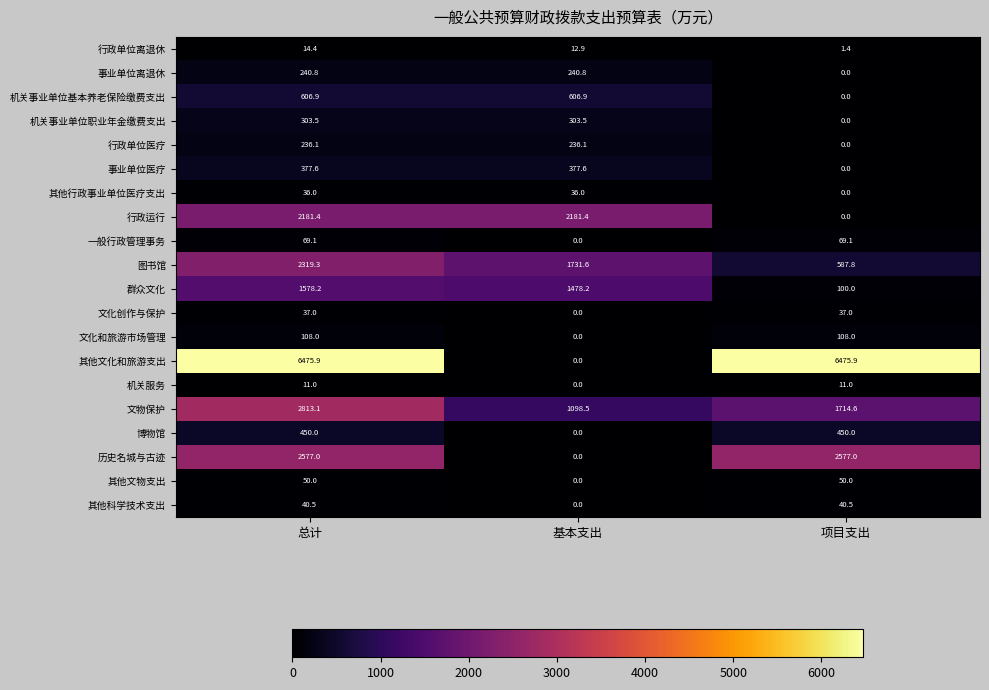

What is the greatest value displayed?

6475.9